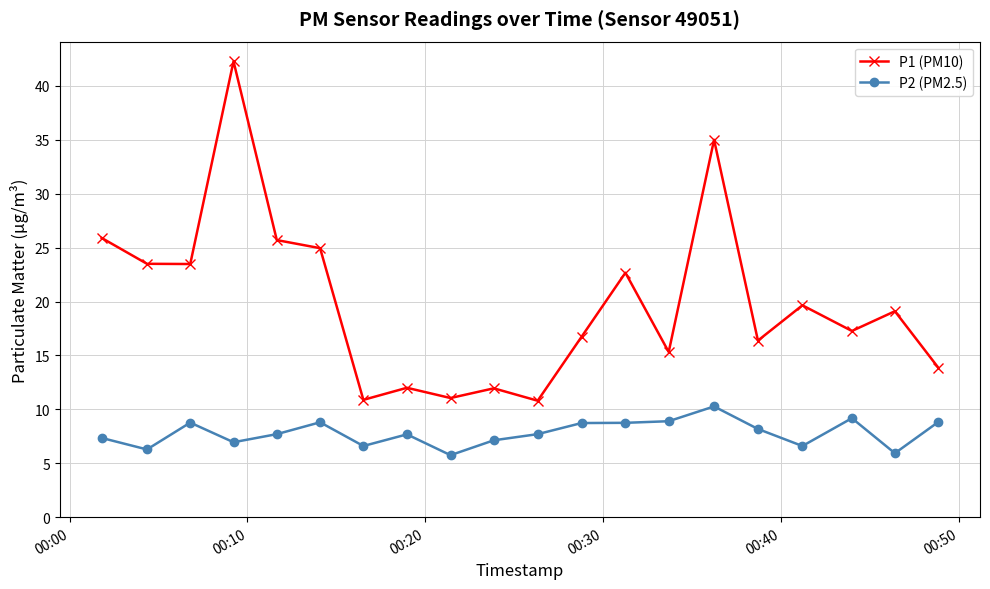

Which series has the largest range (max minus min)?

P1 (PM10)